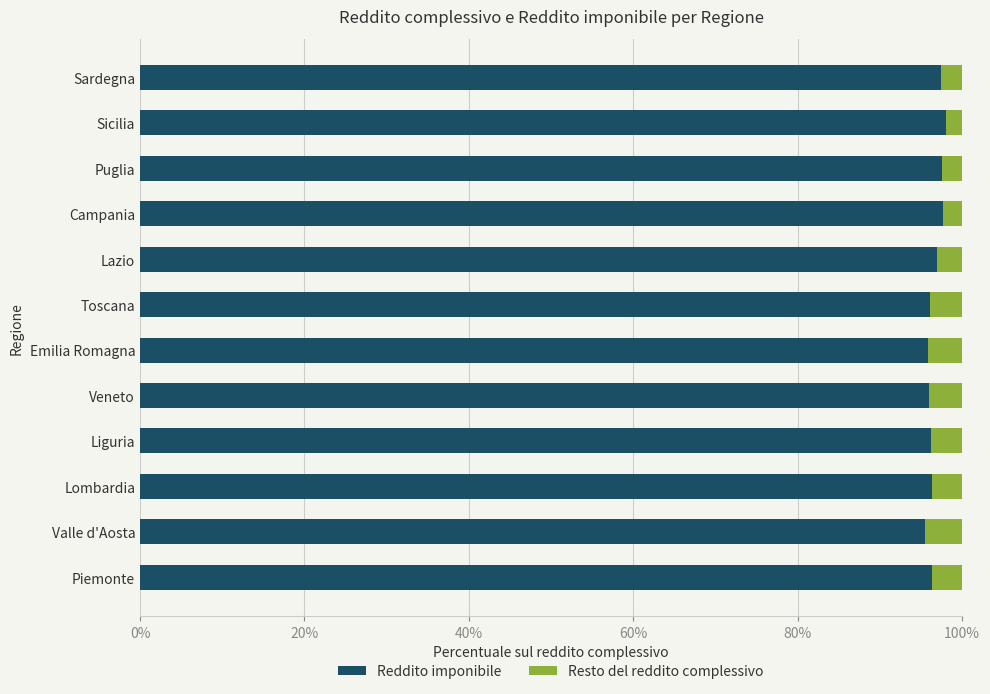

True or false: Reddito imponibile has a value of 96.0 at Veneto.

True